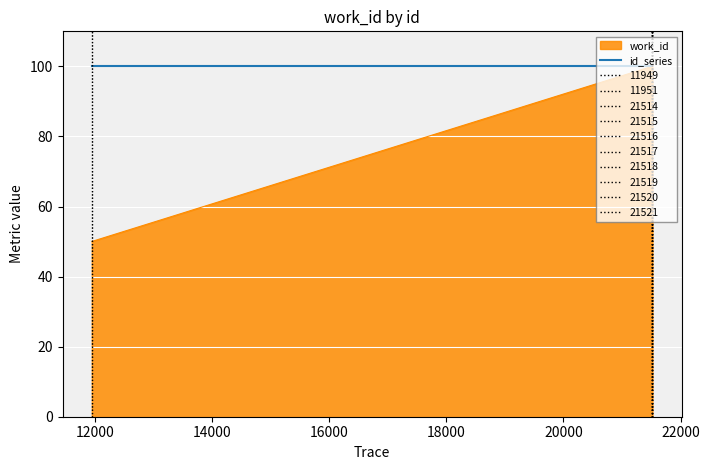

What is the greatest value displayed?

100.0